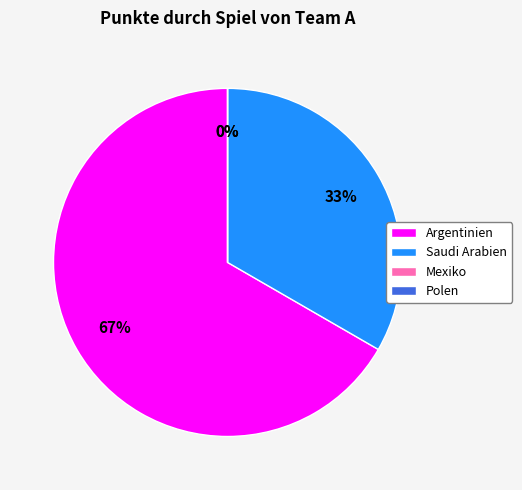

Does Argentinien account for over 50% of the chart?

Yes